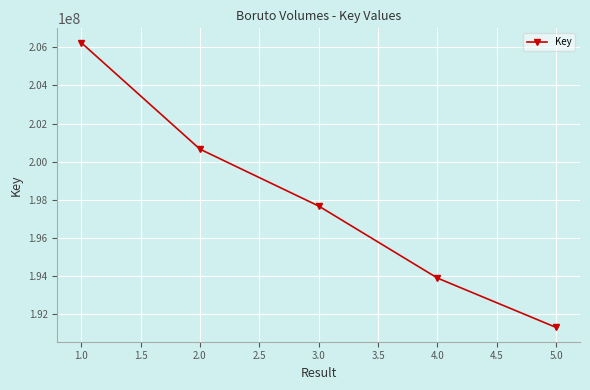

Reading right to left, what are all the values shown in this chart?

191300062	193891922	197672155	200656891	206248861